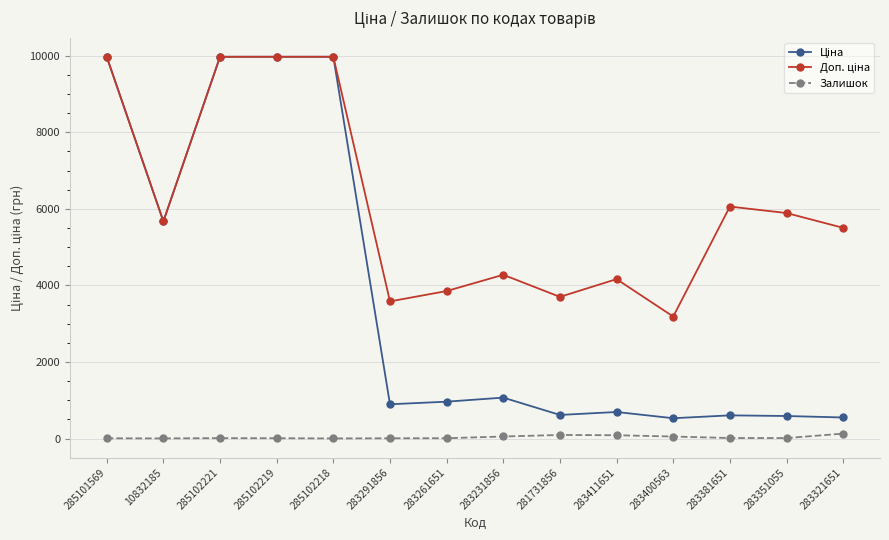

At how many categories does at least one series exceed 2765?

14